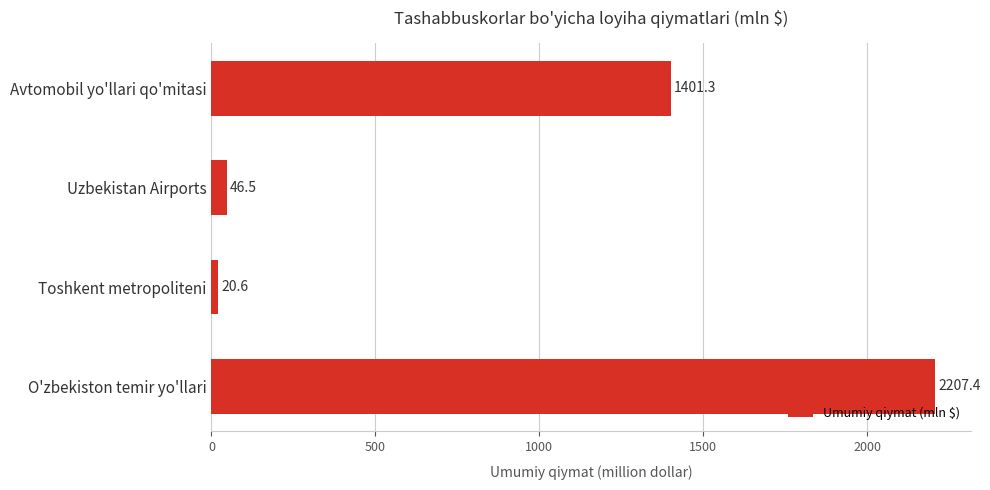

Between O'zbekiston temir yo'llari and Toshkent metropoliteni, which is larger?

O'zbekiston temir yo'llari